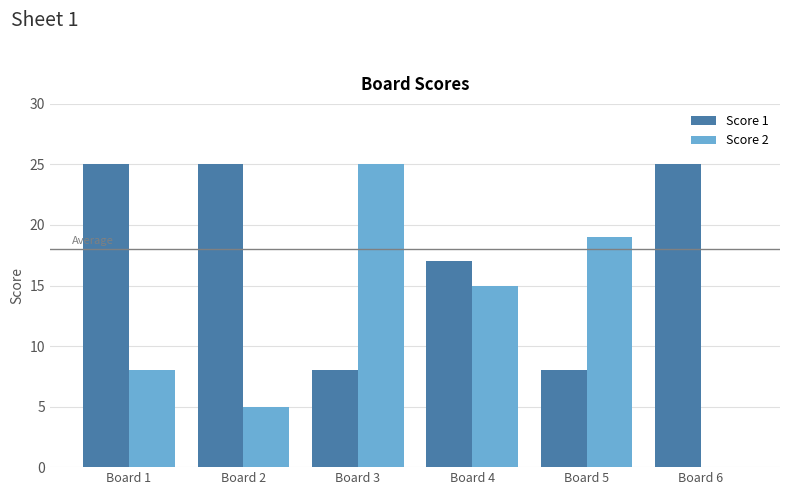

How many Score 1 values are between 8 and 25?

6